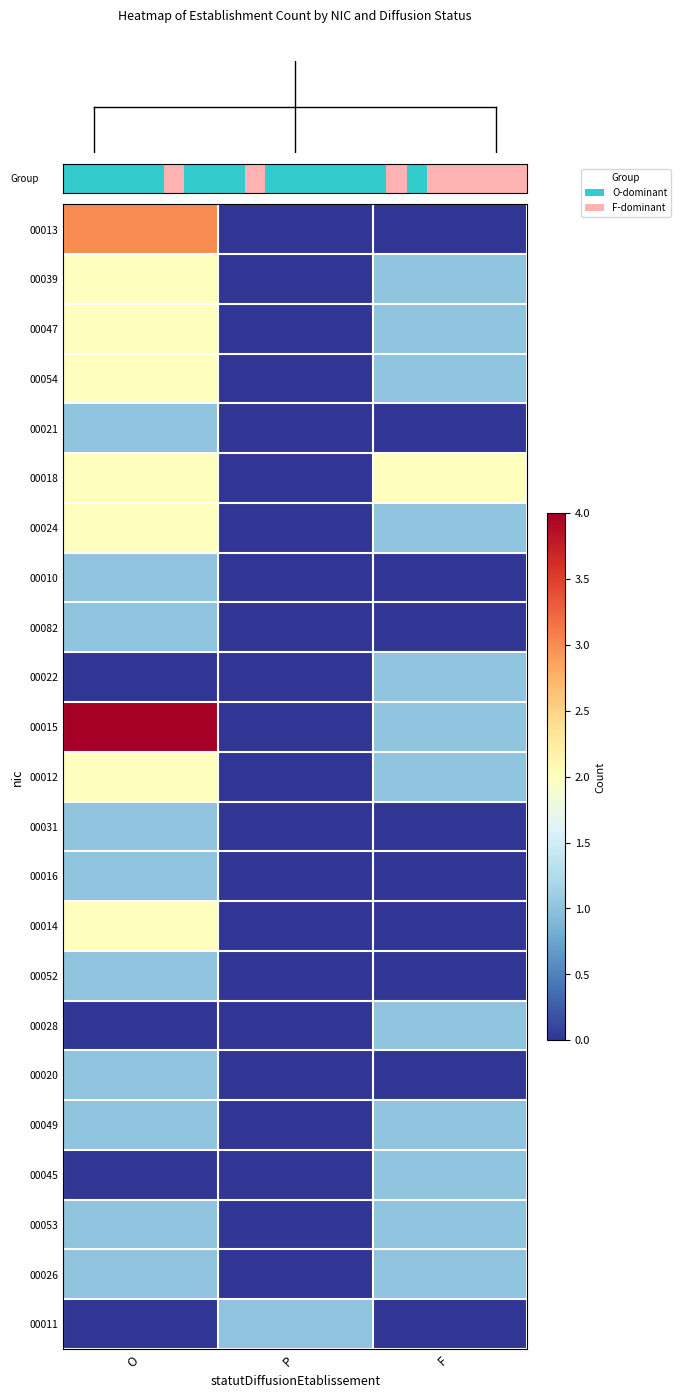

What is the total value across all series at P?

1